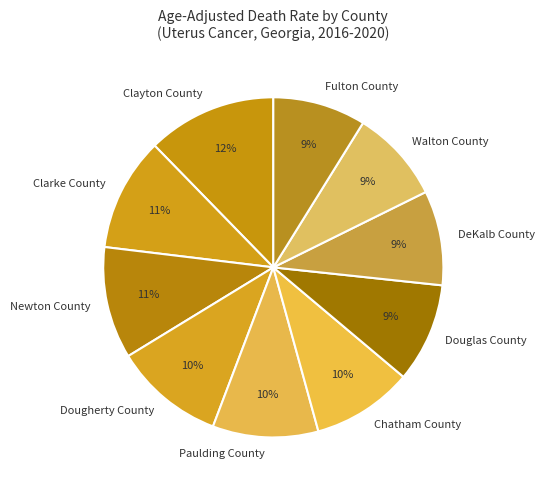

Which slice is the largest?

Clayton County